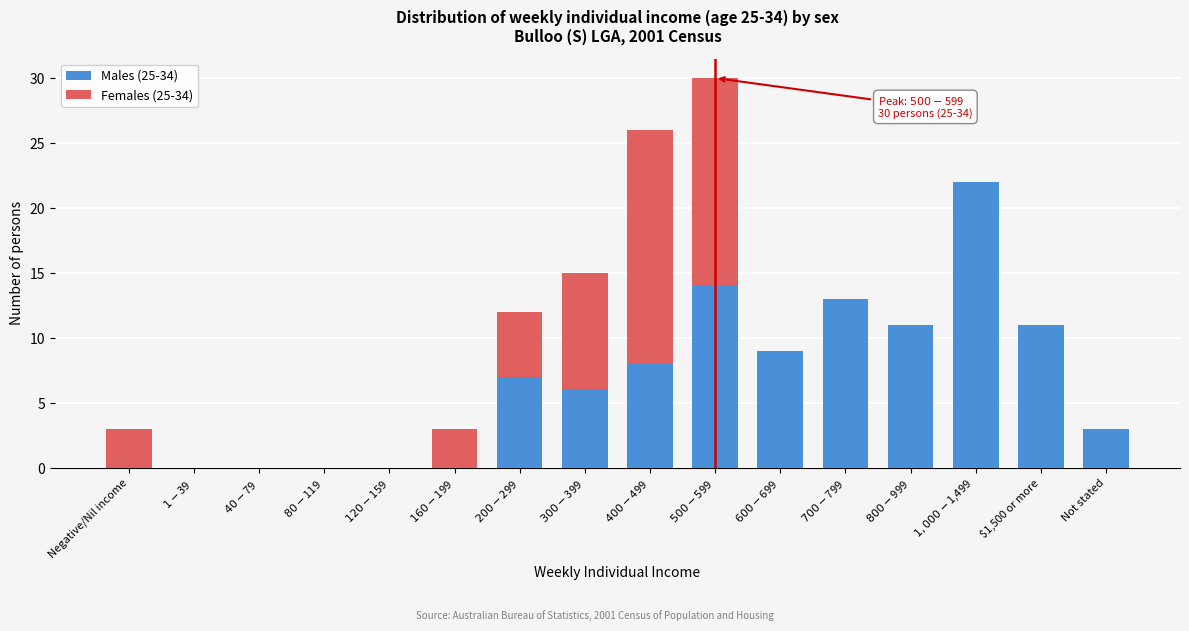

What is the sum of all Males (25-34) values?

104